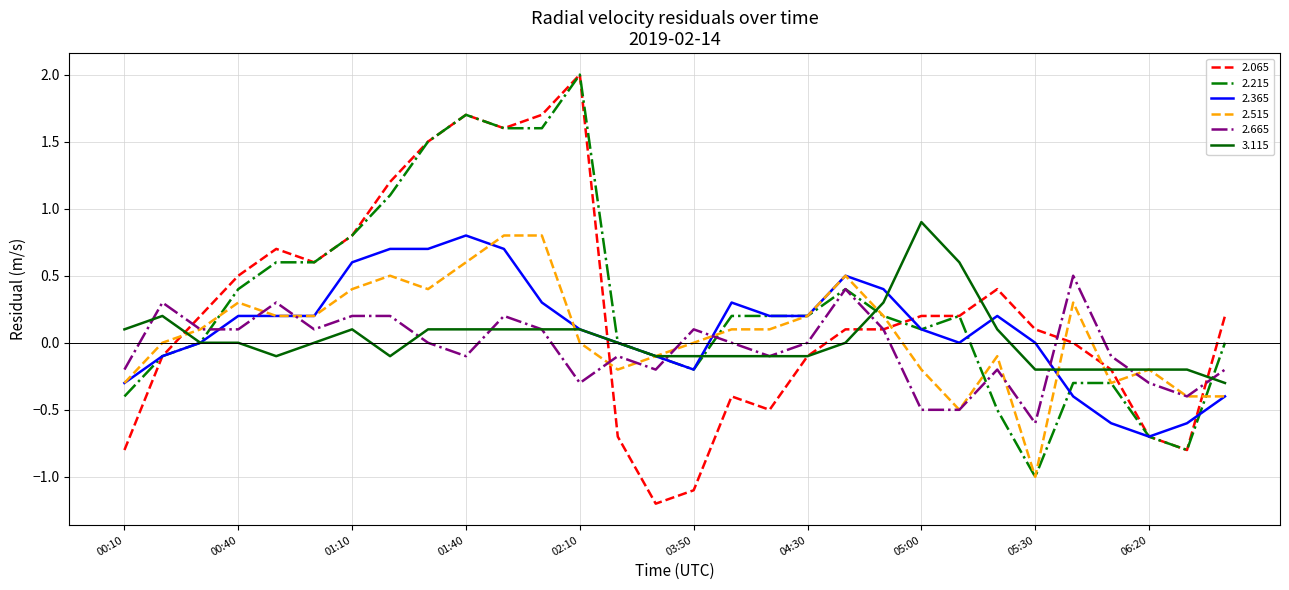

What is the minimum value for 2.665?

-0.6